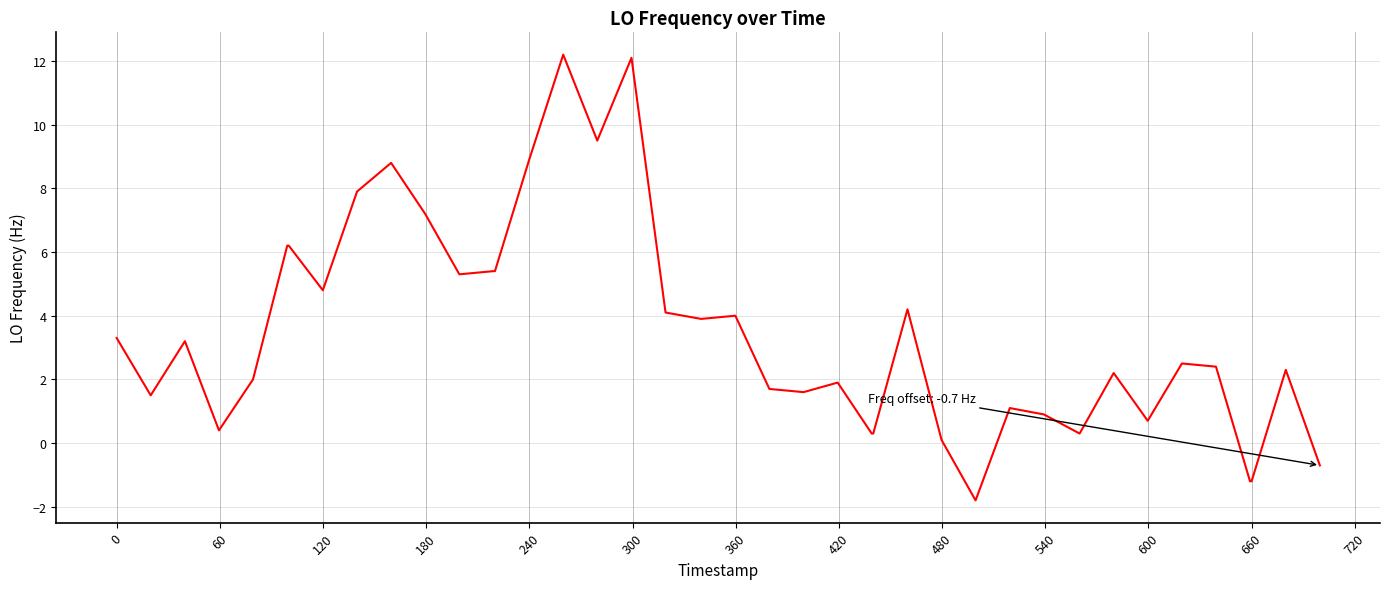

What is the greatest value displayed?

12.2